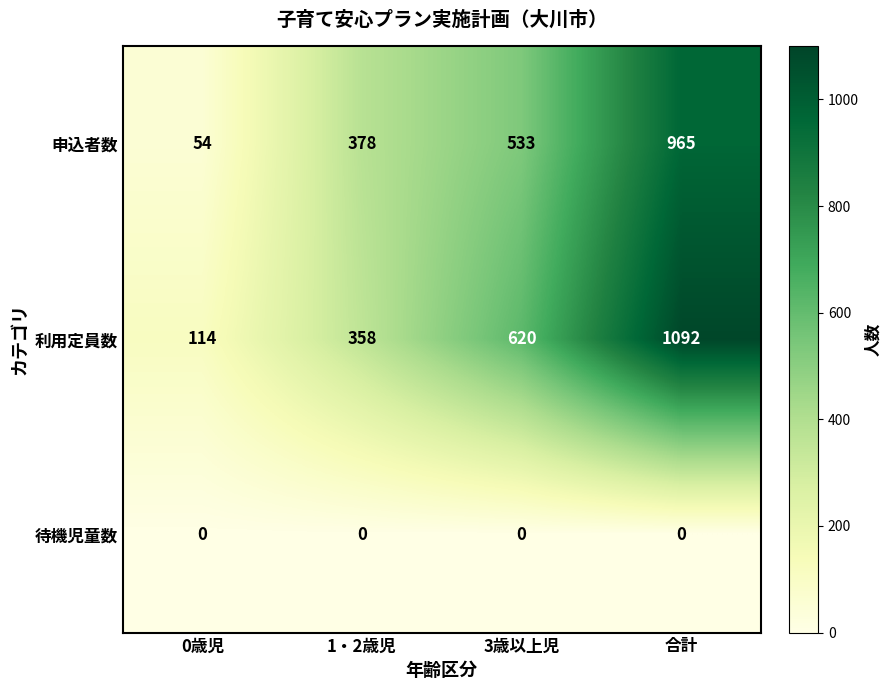

What is the highest value of the 申込者数 series?

965